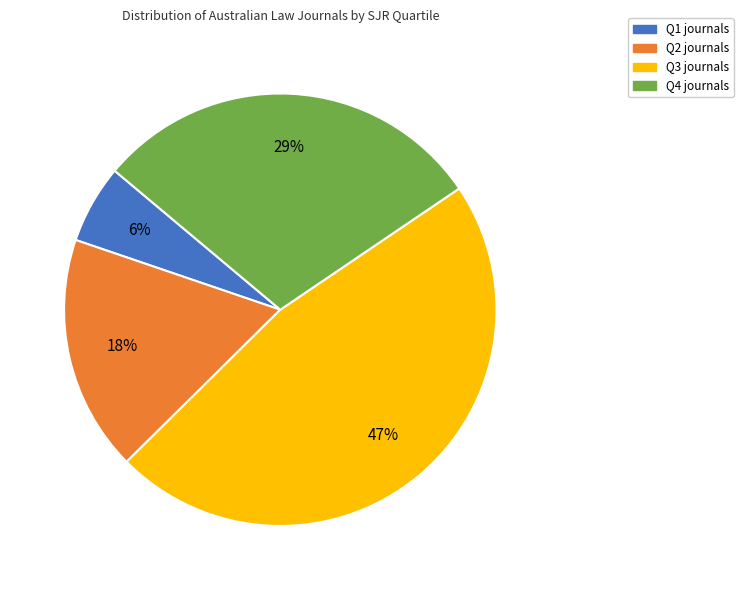

The Q3 slice represents 57% of the pie. True or false?

False